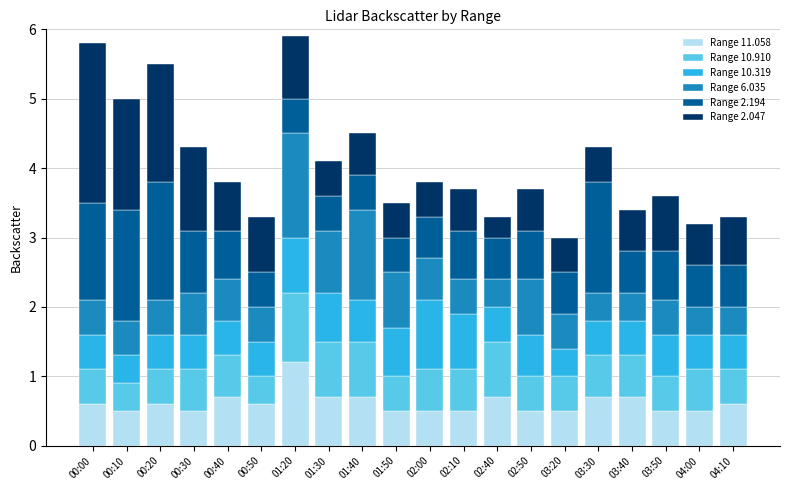

What are all the series names shown in the legend?

Range 11.058, Range 10.910, Range 10.319, Range 6.035, Range 2.194, Range 2.047